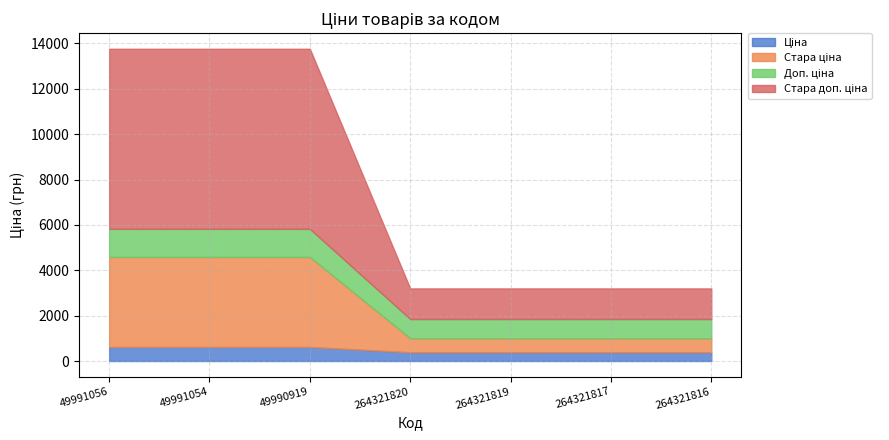

At which label is Доп. ціна closest to 1043?

264321820